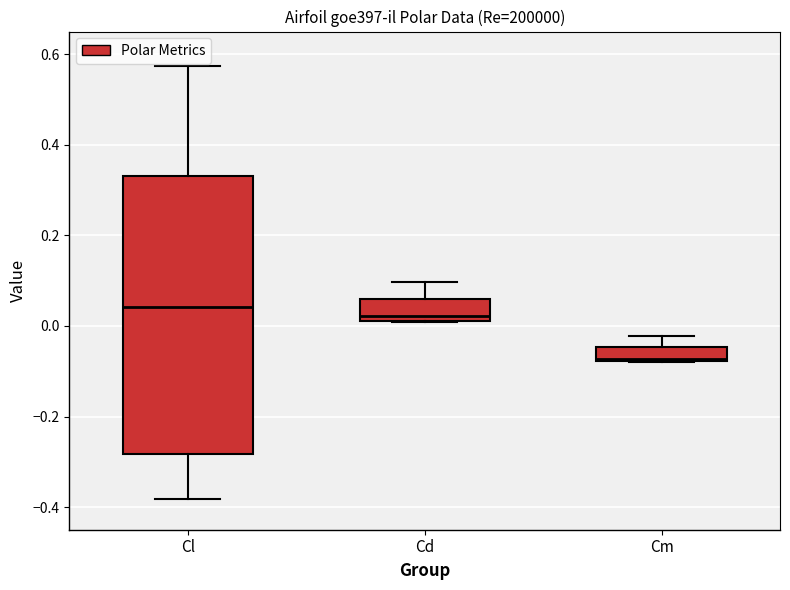

Where is the lower edge of the box for Cd on the y-axis? The values are not printed on the chart, so give them approximately, as read against the axis.

0.02